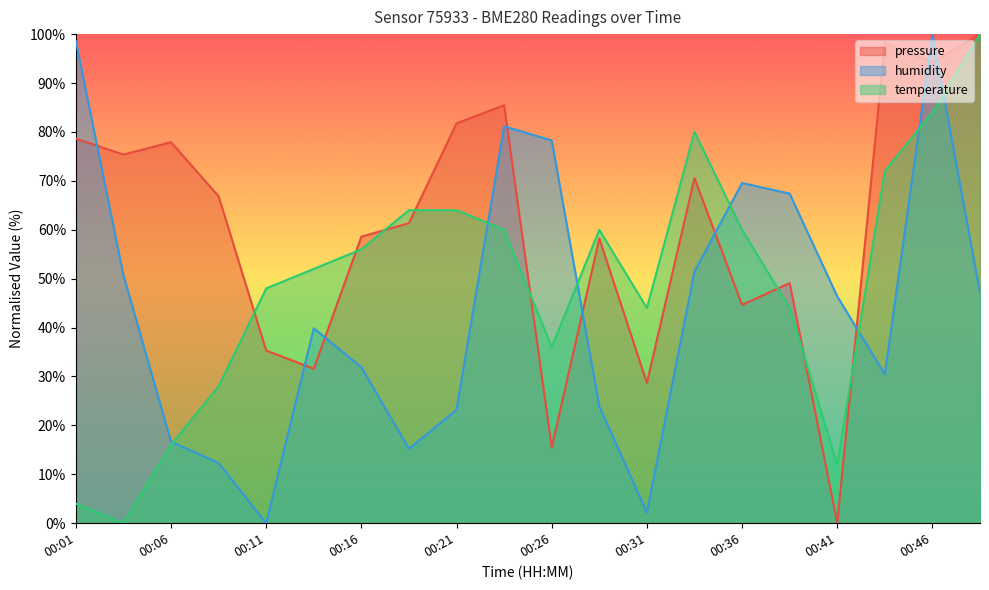

The value of temperature at 00:23 is 19.7. True or false?

False